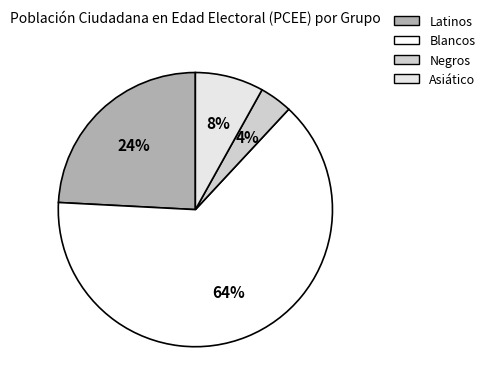

The Blancos slice represents 64% of the pie. True or false?

True